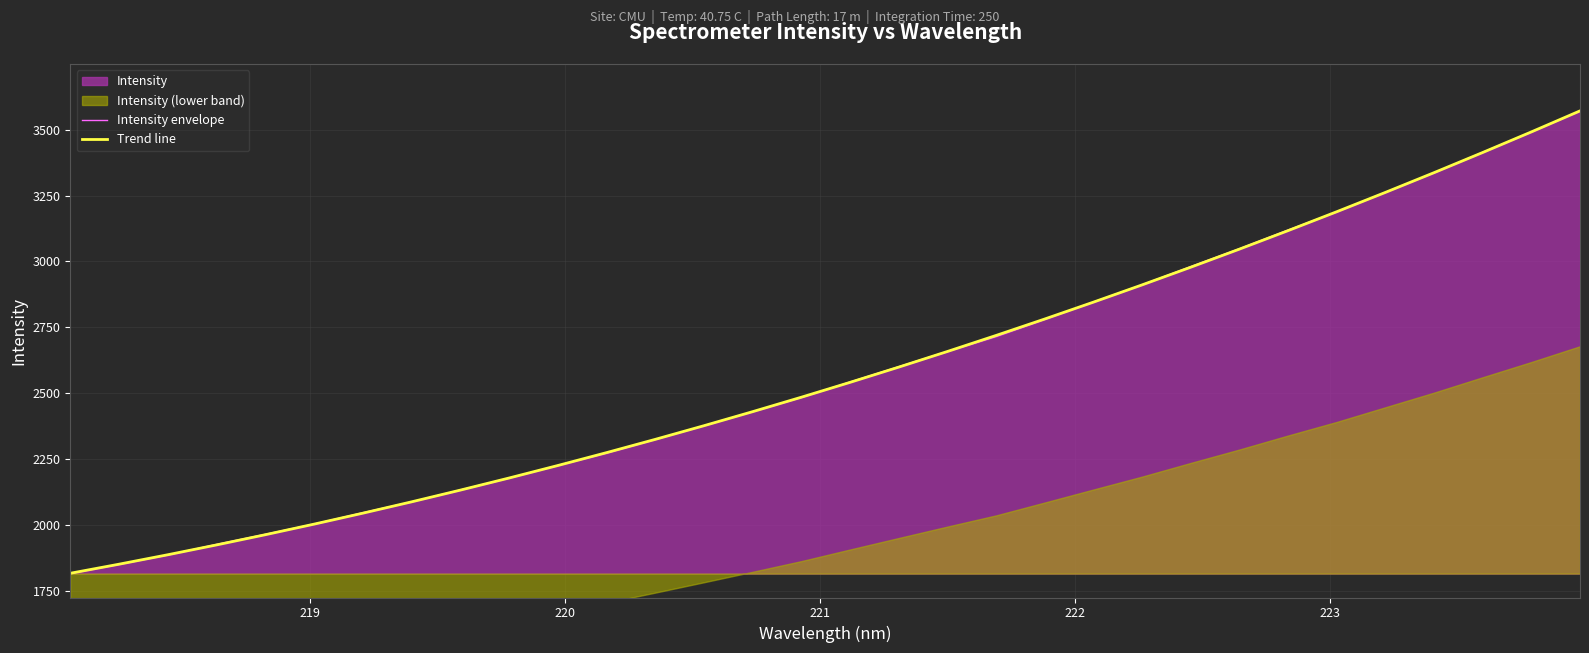

What is the minimum value for Trend line?

1816.6